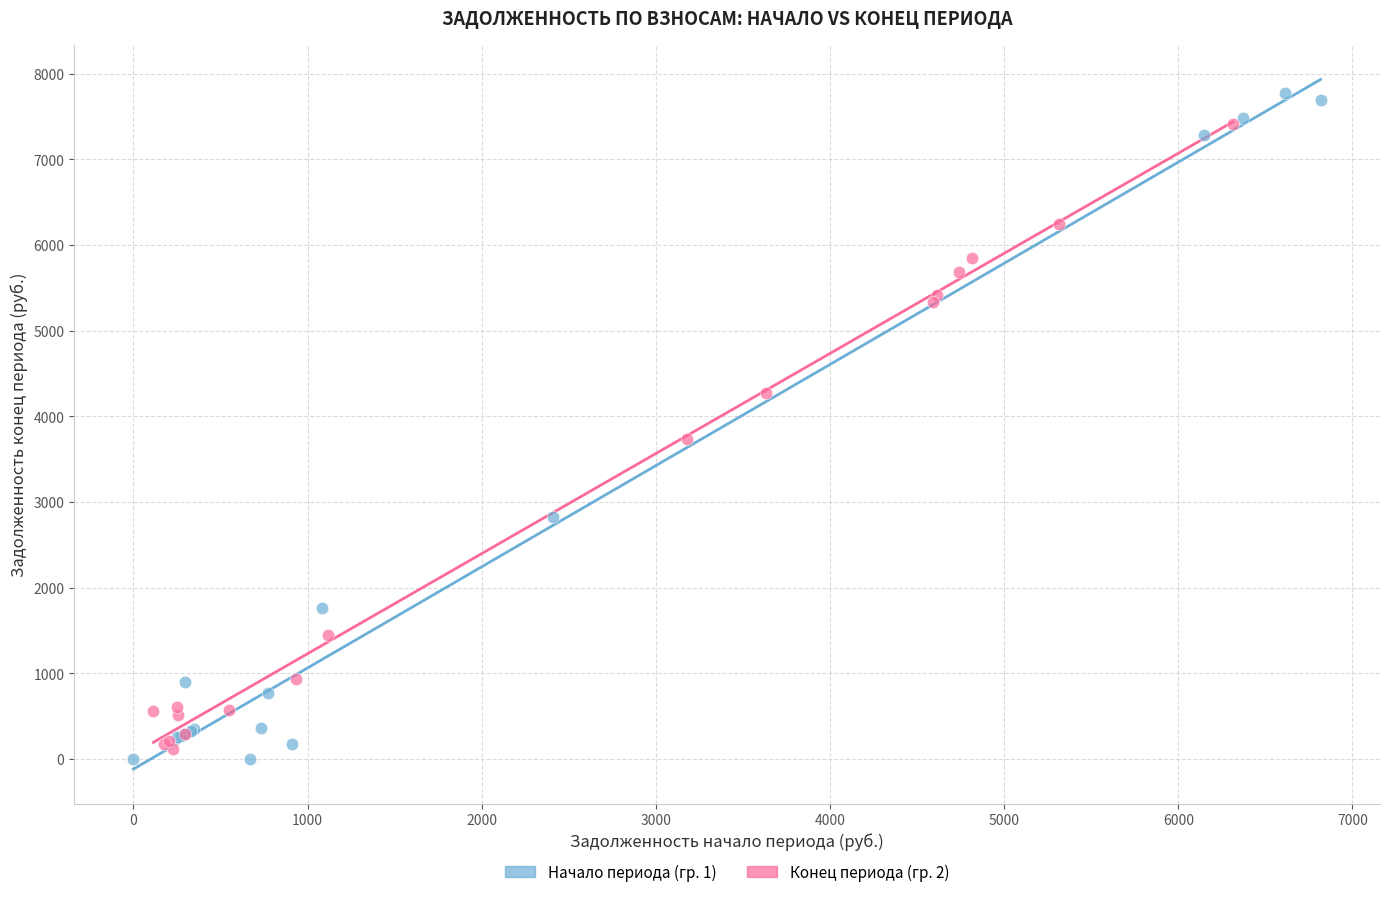

What are all the series names shown in the legend?

Начало периода (гр. 1), Конец периода (гр. 2)